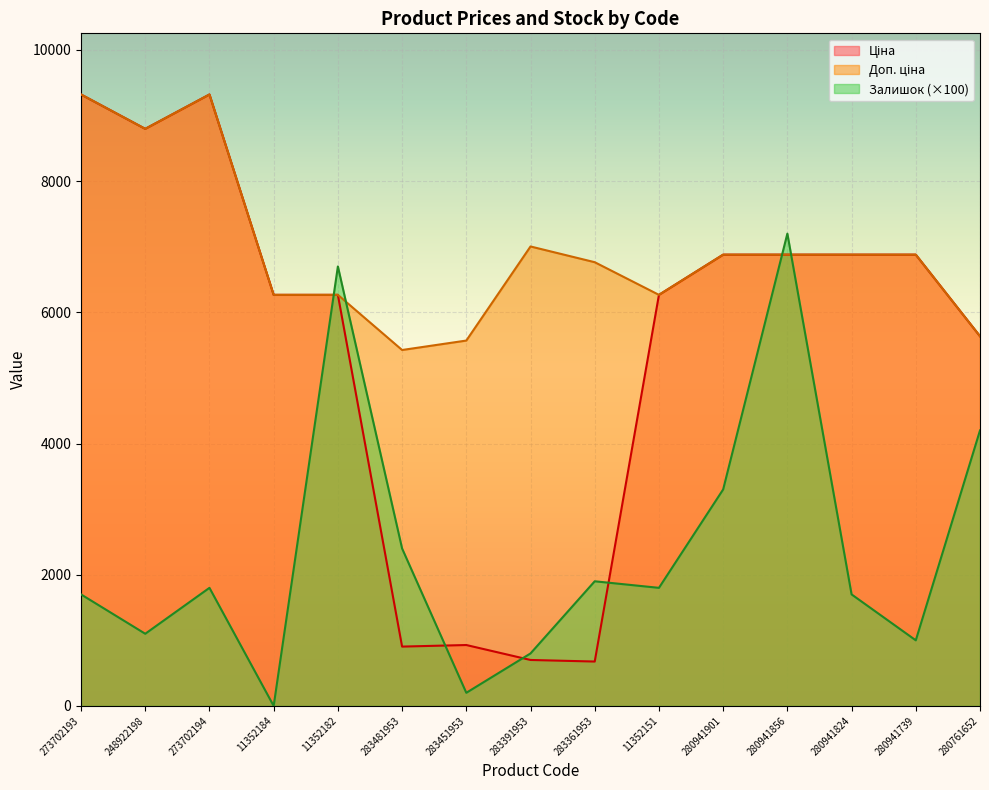

At which category is the sum across all series the highest?

280941856